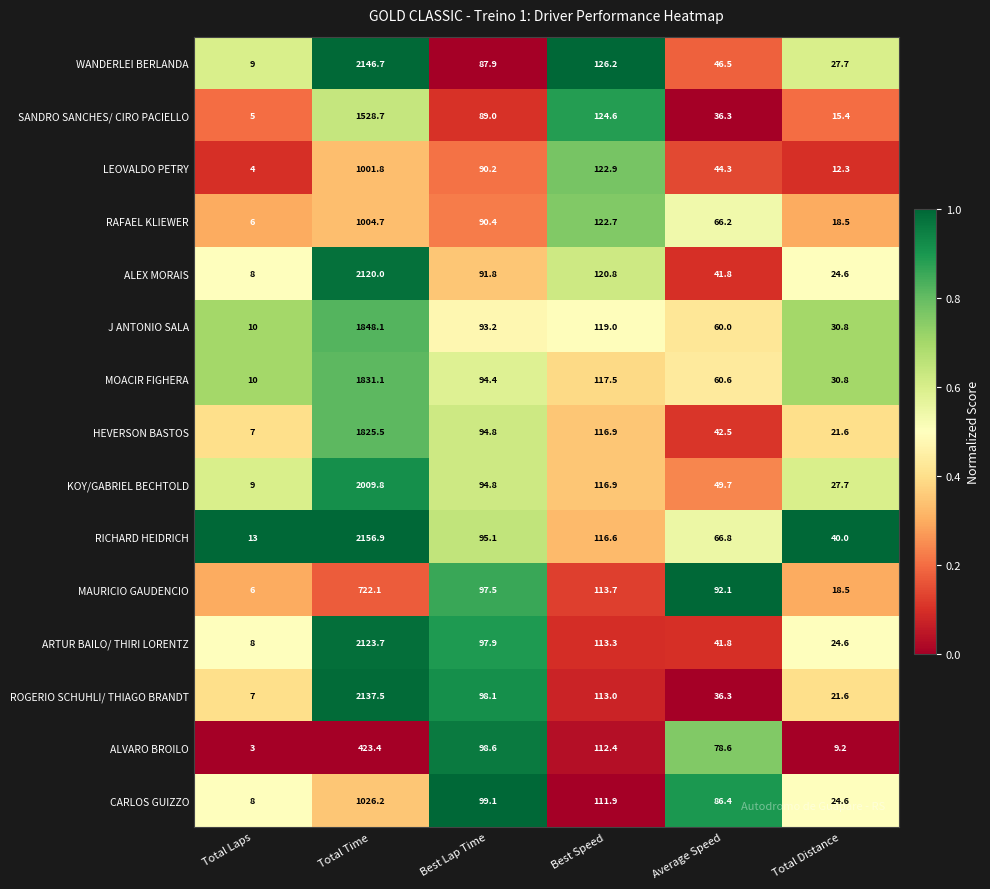

How many data points in HEVERSON BASTOS are less than 94?

3